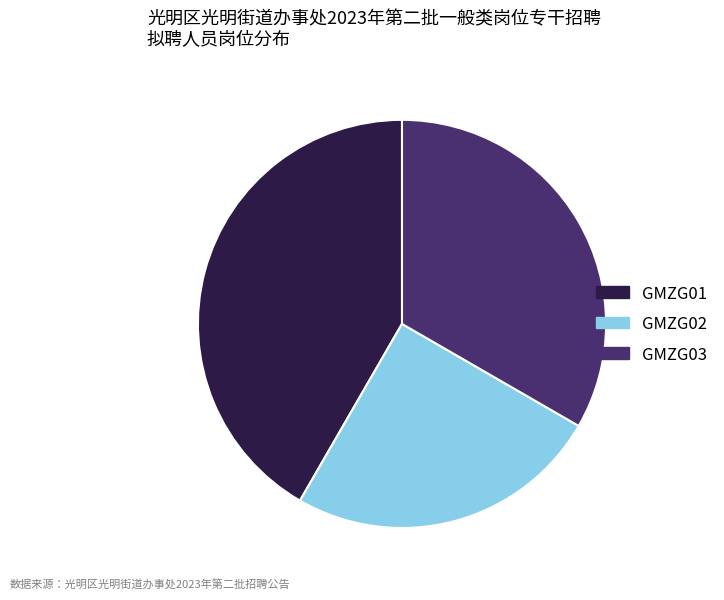

Which category has the biggest portion of the pie?

GMZG01